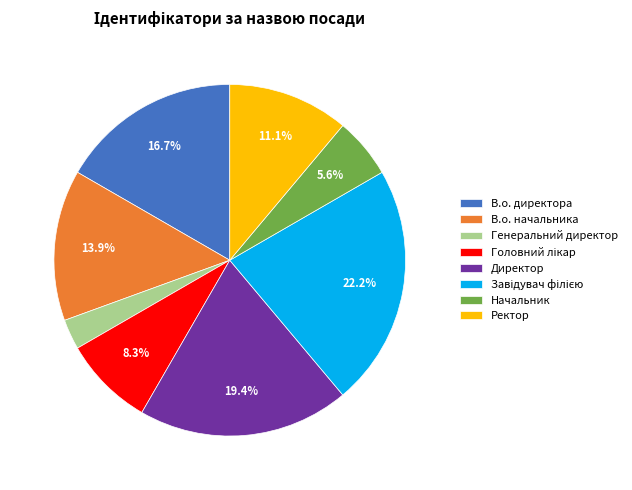

What percentage is NOT represented by Директор?

80.6%